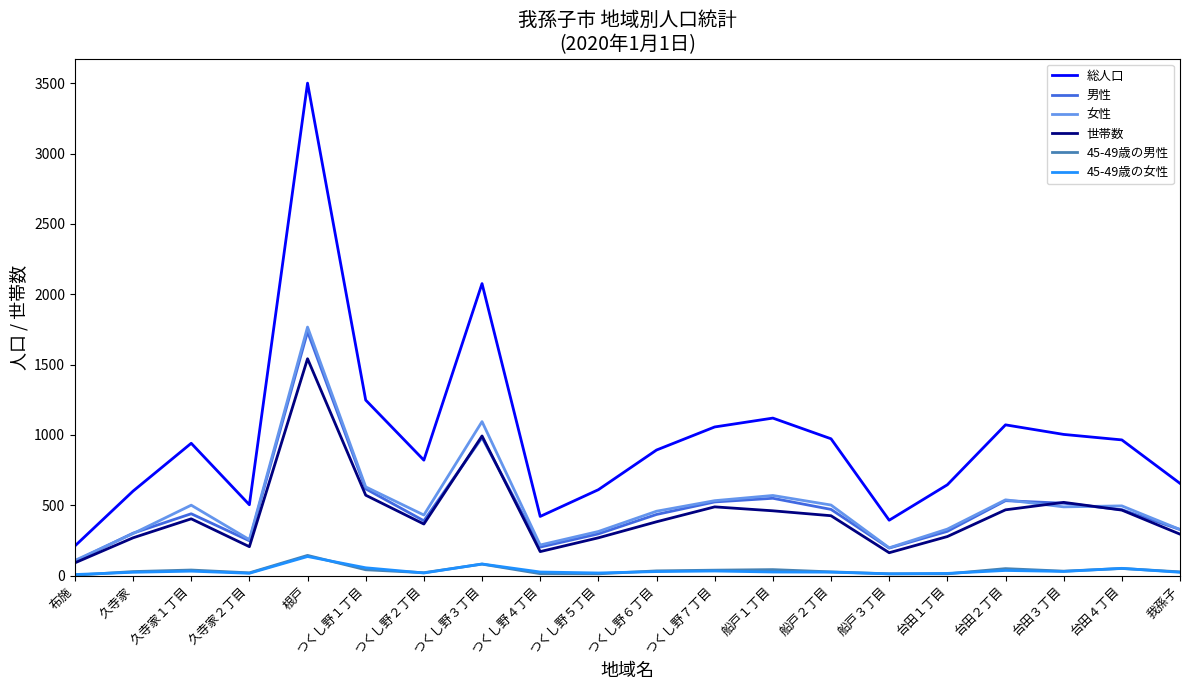

What is the difference between the highest and lowest values at つくし野４丁目?

407